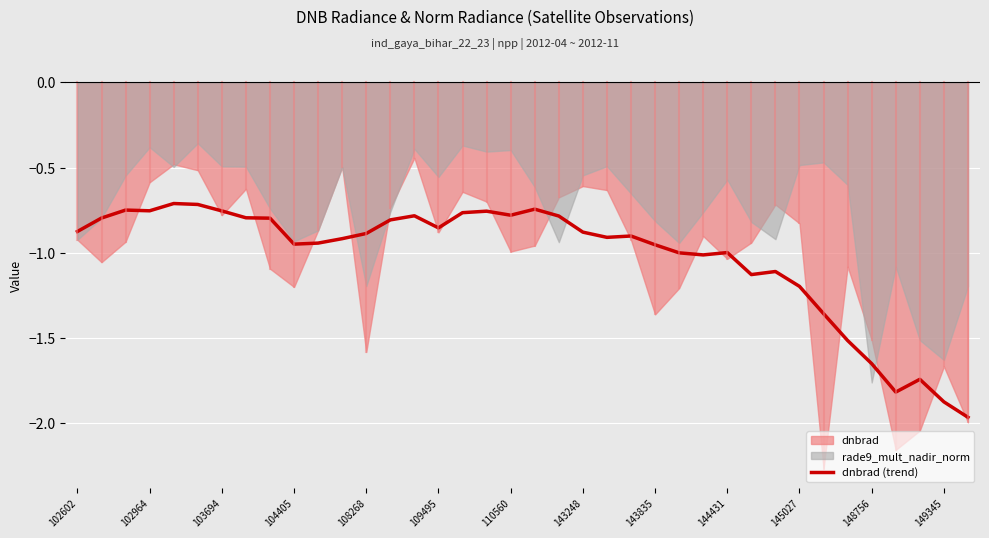

The value at 22 is -0.9. True or false?

True